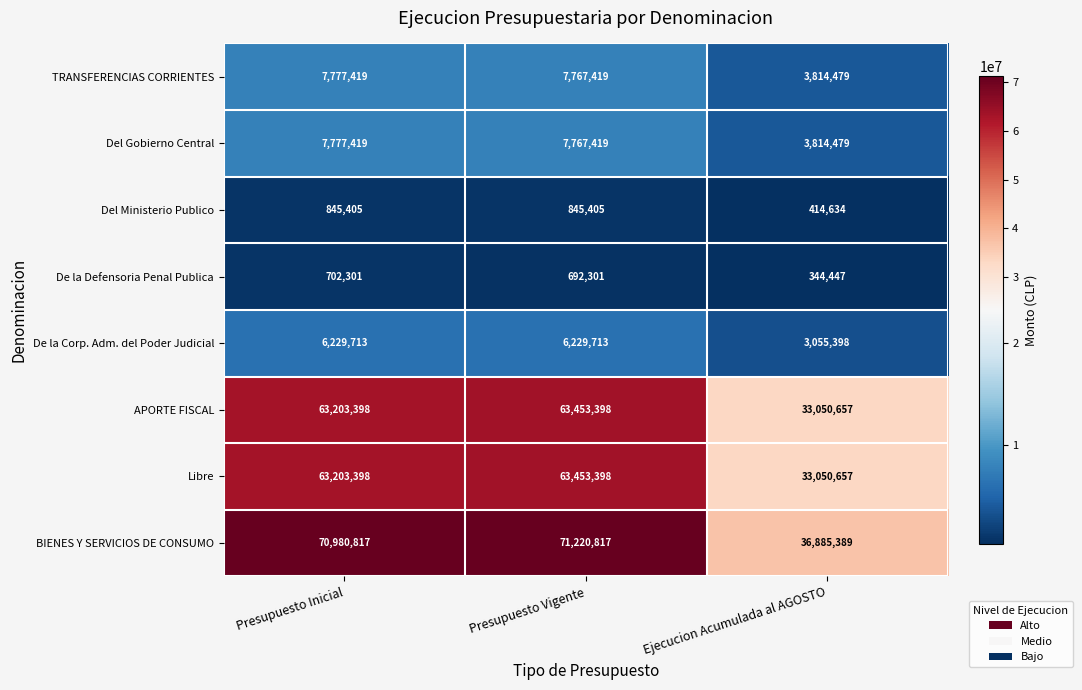

What value does the De la Corp. Adm. del Poder Judicial series have at Ejecucion Acumulada al AGOSTO, to the nearest 10?

3055400